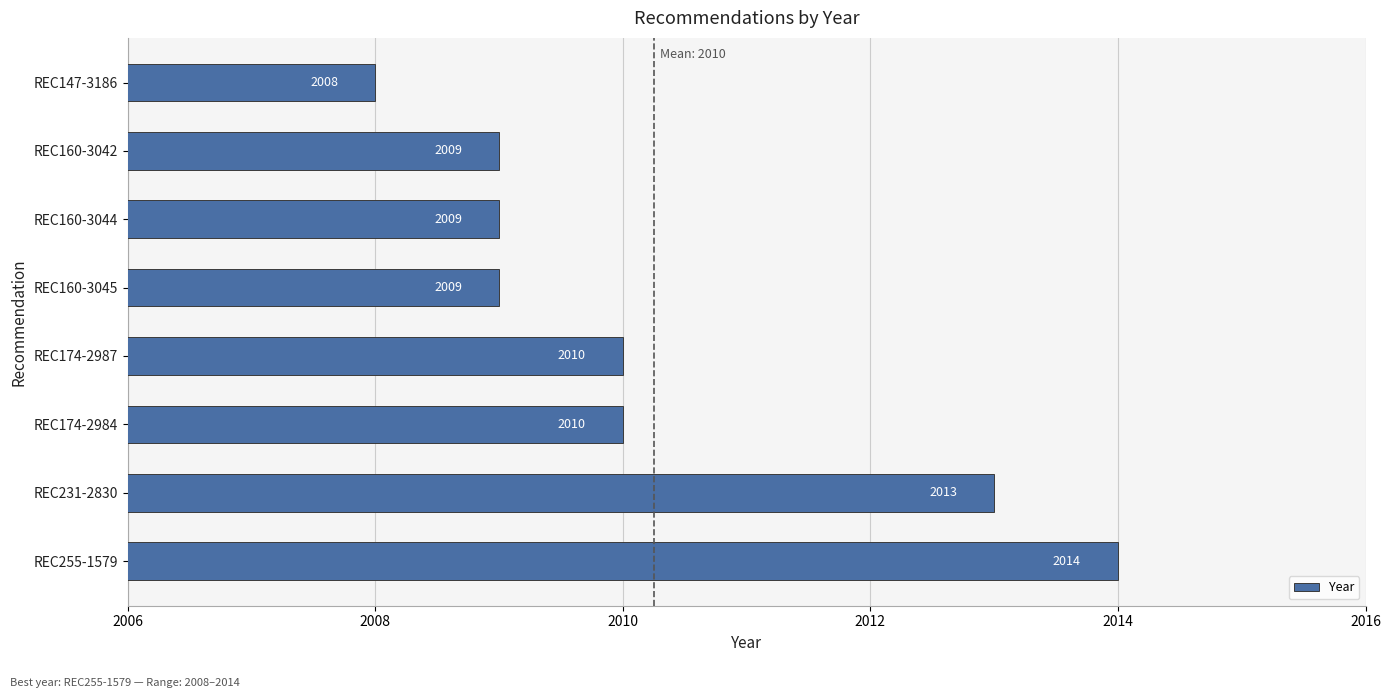

Count the values in the range 2009 to 2013.

6